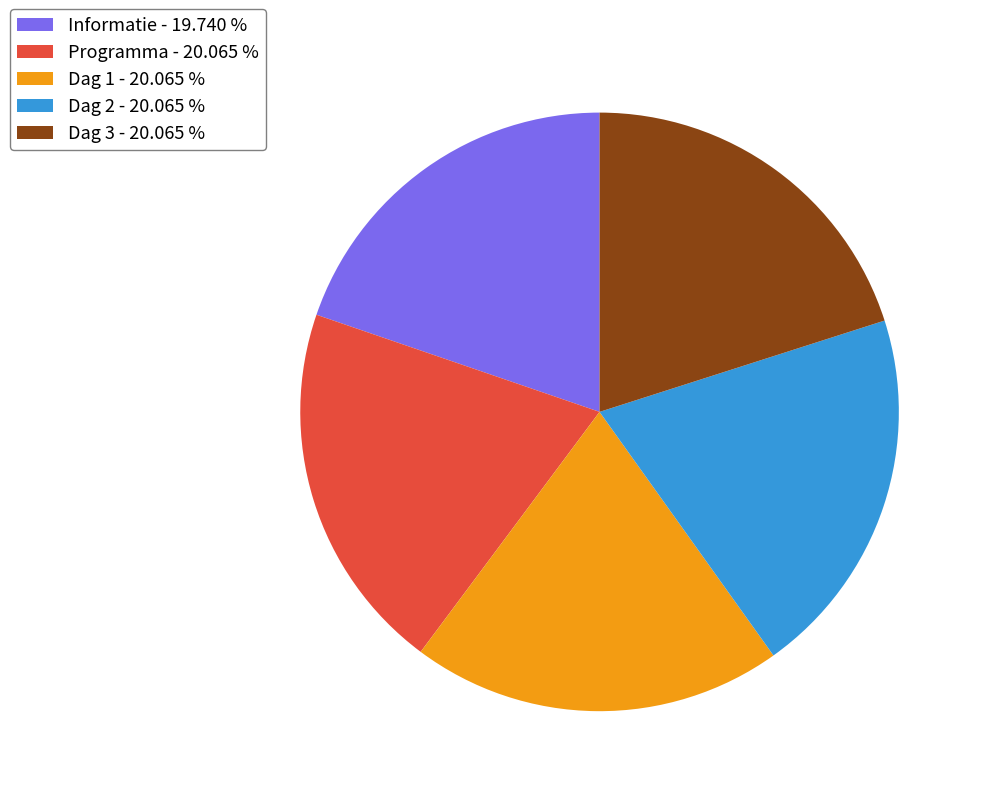

Does any single category account for the majority?

No